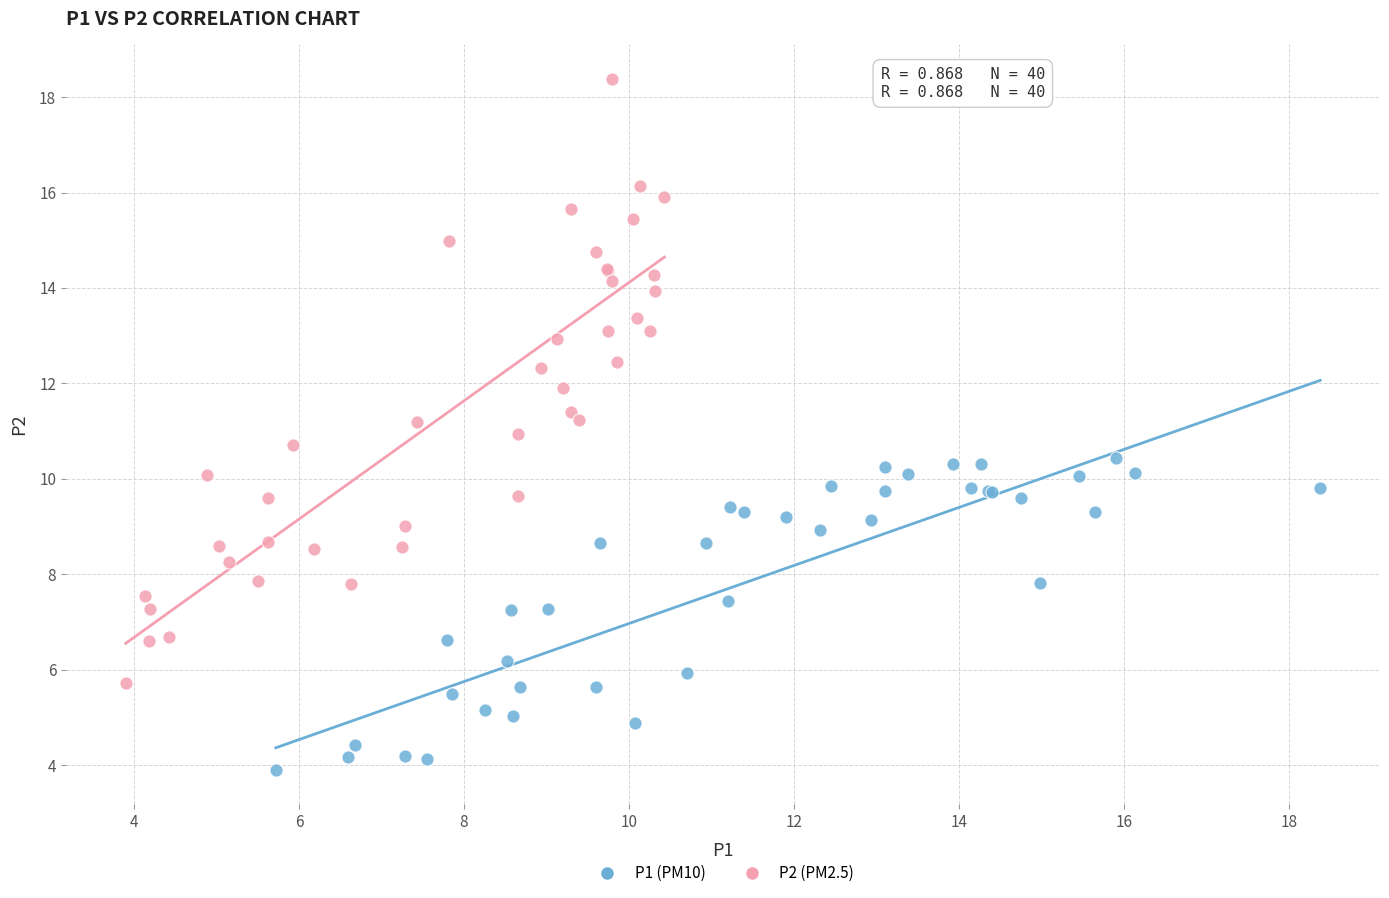

Which series has the largest Y range (max minus min)?

P2 (PM2.5)